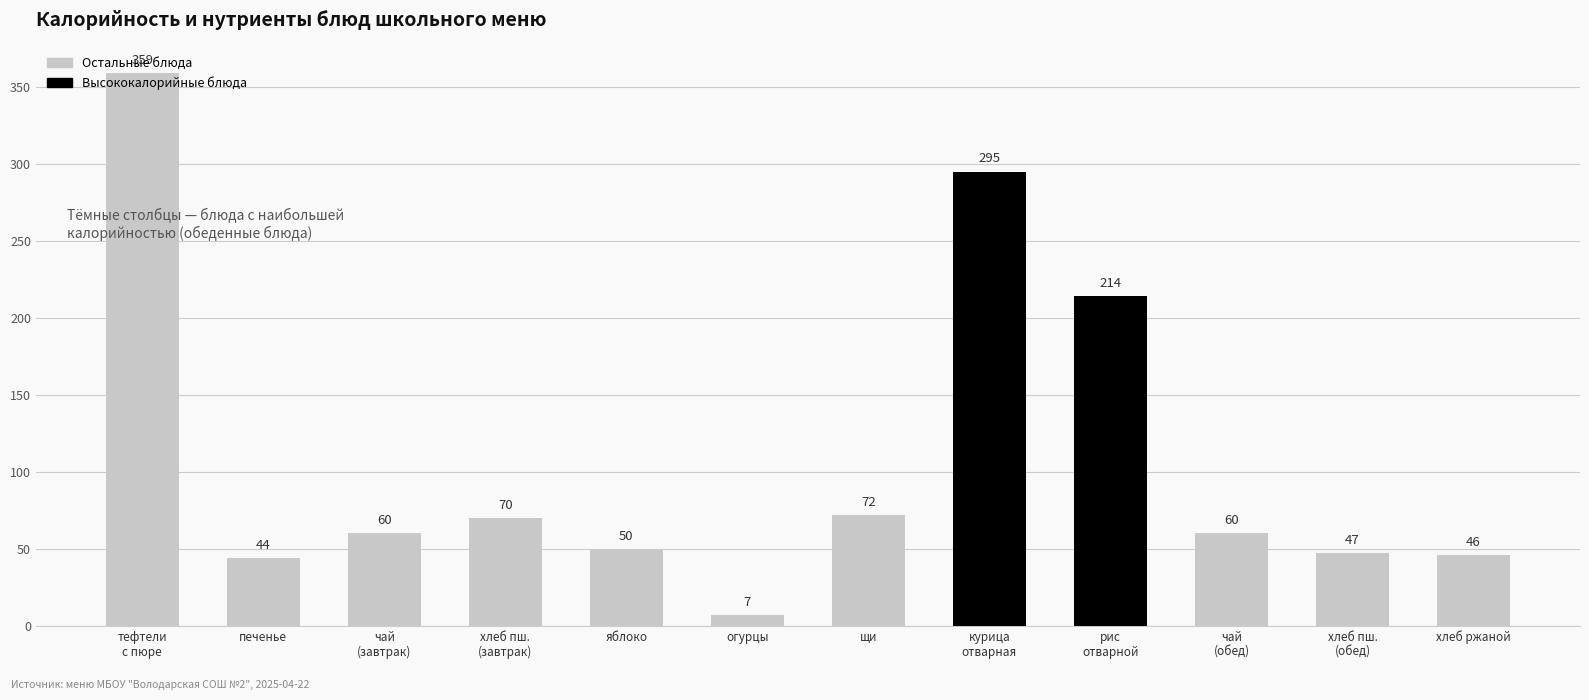

How many categories are shown in the chart?

12